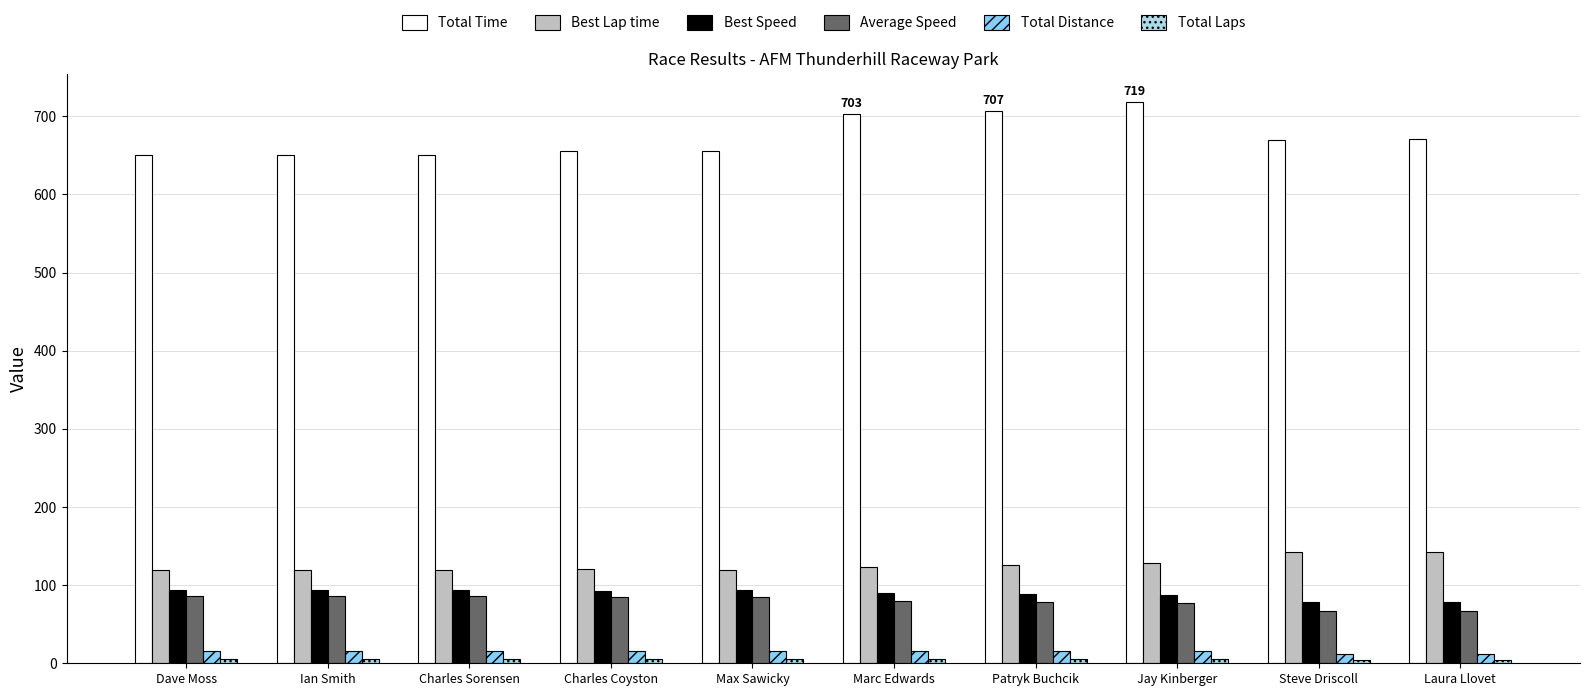

What is the value of the Total Distance bar at the 2nd from the left?

15.5